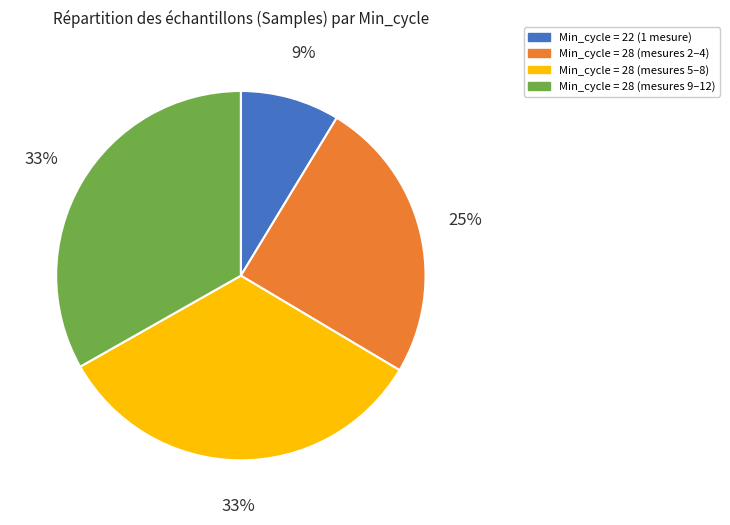

What percentage is the Min_cycle = 28 (mesures 5–8) slice, to the nearest percent?

33%